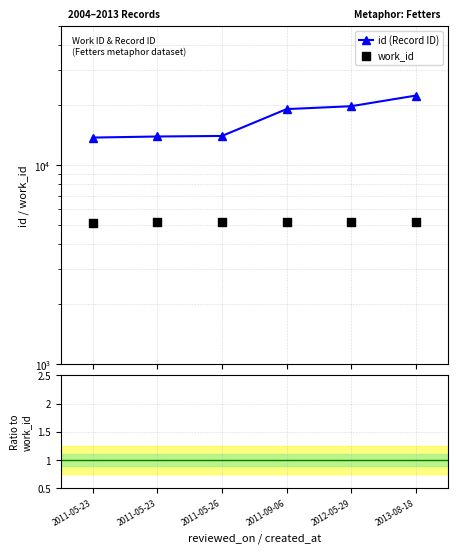

At how many categories does at least one series exceed 18639?

3